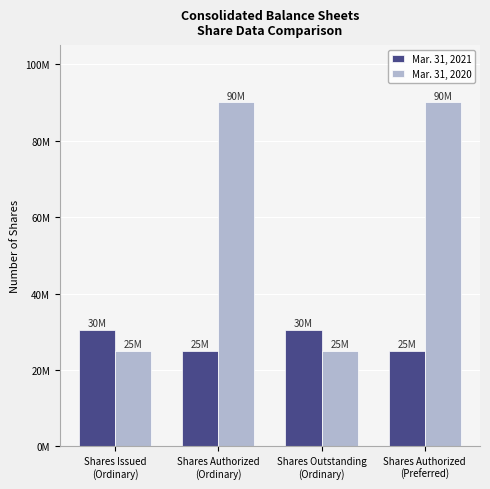

True or false: Mar. 31, 2021 has a value of 25000000 at Shares Authorized
(Preferred).

True